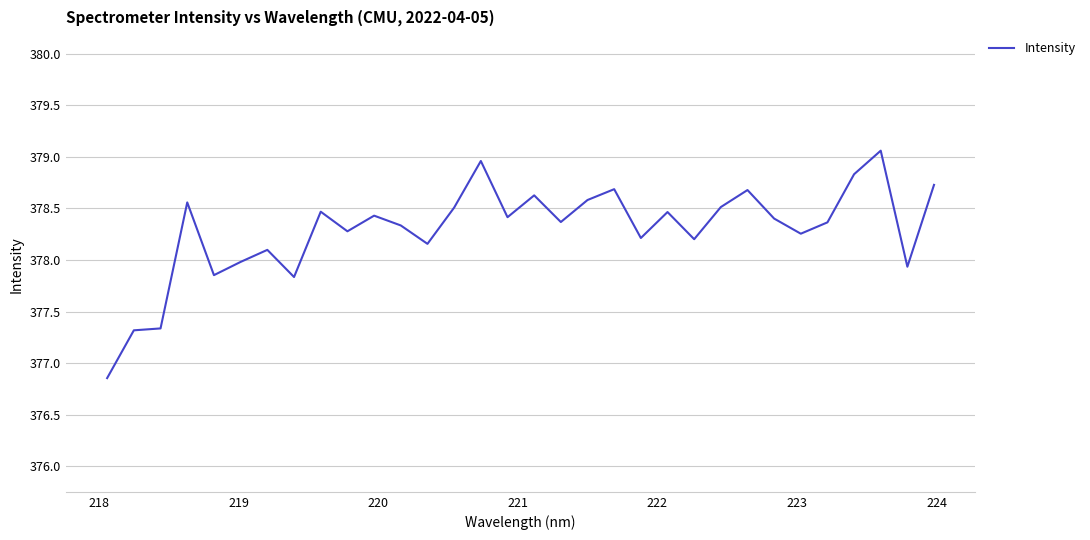

What is the difference between the maximum and minimum values?

2.2